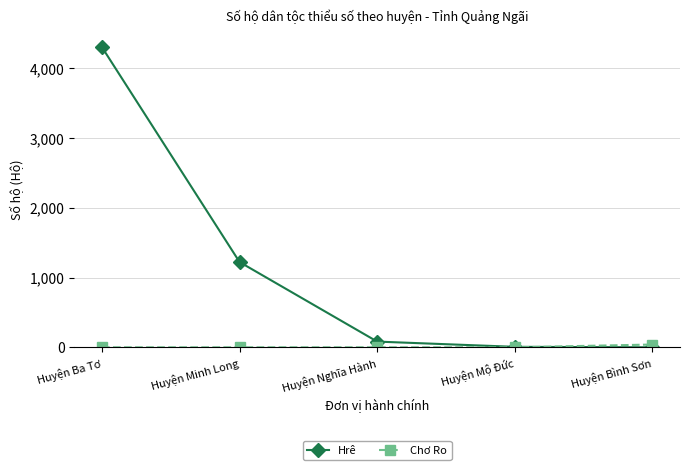

Is this an area chart (filled region under the line)?

No